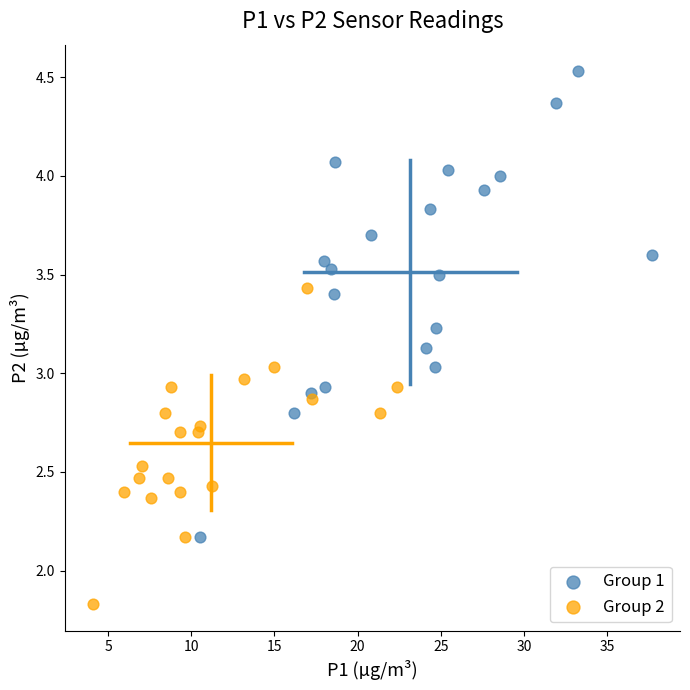

Which series contains the lowest Y value?

Group 2